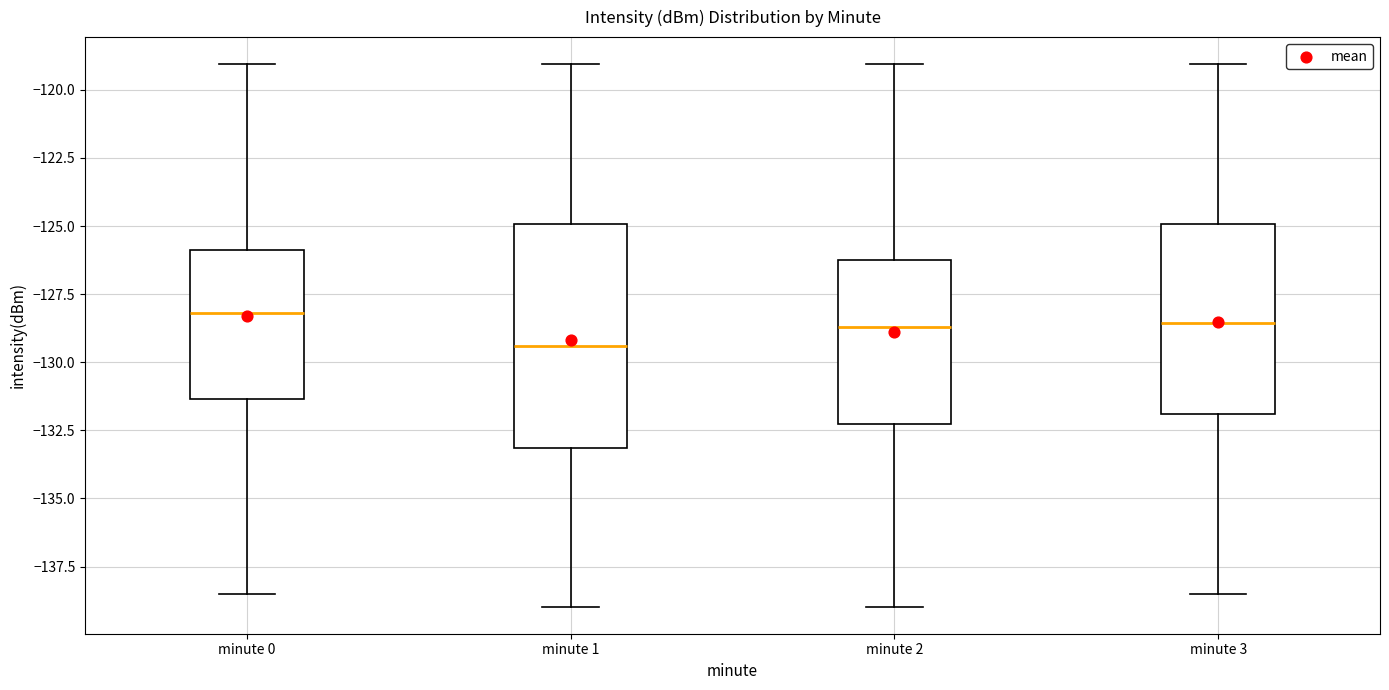

Reading left to right, read every box against the y-axis: the position of its median line, the range the box covers, and the ends of its whiskers. The values are not printed on the chart, so give them approximately, as read against the axis.

minute 0: median -128.0, box -131.5 to -126.0, whiskers -138.5 to -119.0
minute 1: median -129.5, box -133.0 to -125.0, whiskers -139.0 to -119.0
minute 2: median -128.5, box -132.5 to -126.0, whiskers -139.0 to -119.0
minute 3: median -128.5, box -132.0 to -125.0, whiskers -138.5 to -119.0